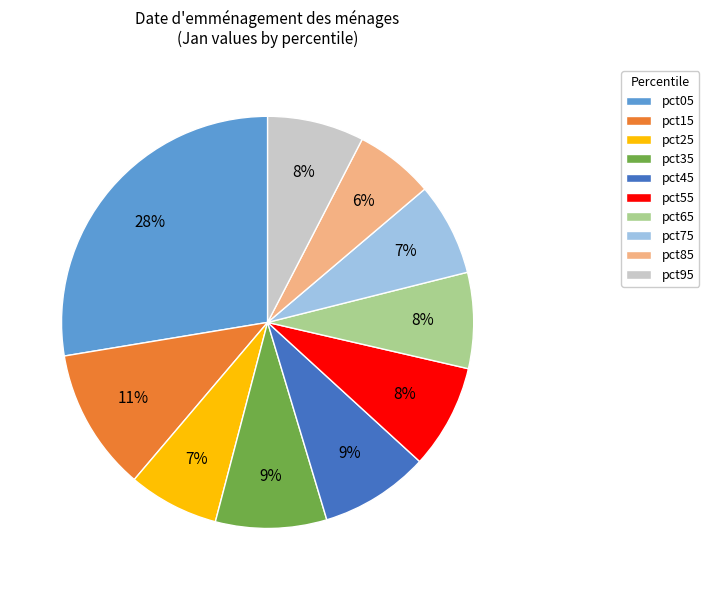

Which slice is the largest?

pct05